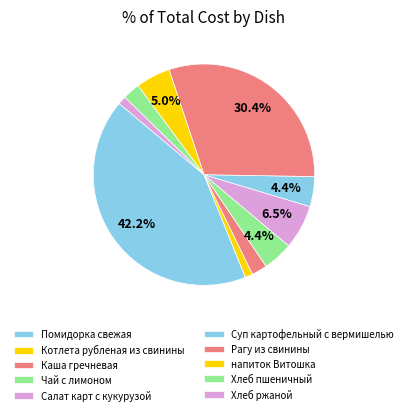

Is Суп картофельный с вермишелью the majority of the pie?

No